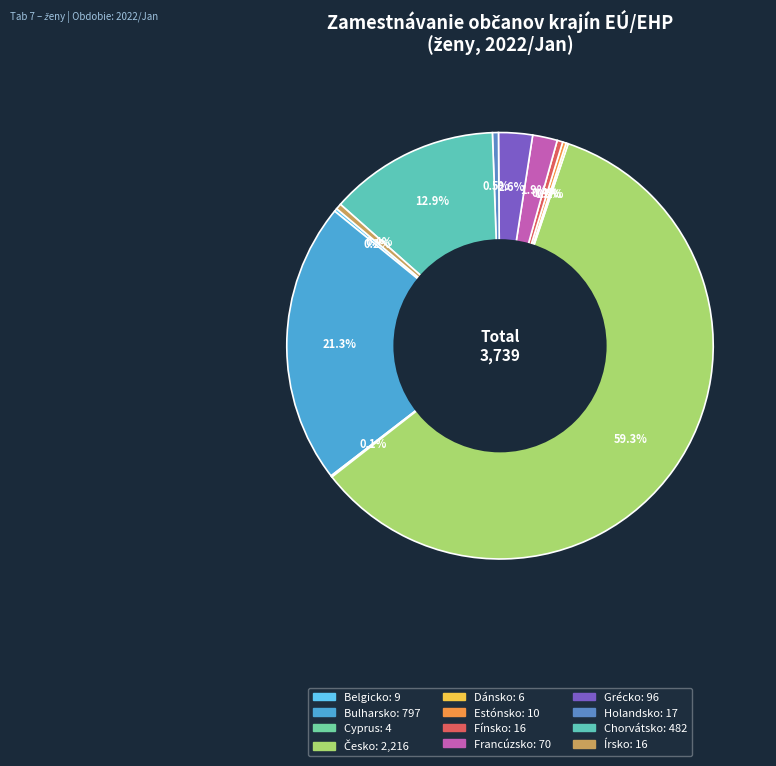

The Francúzsko slice represents 1% of the pie. True or false?

False